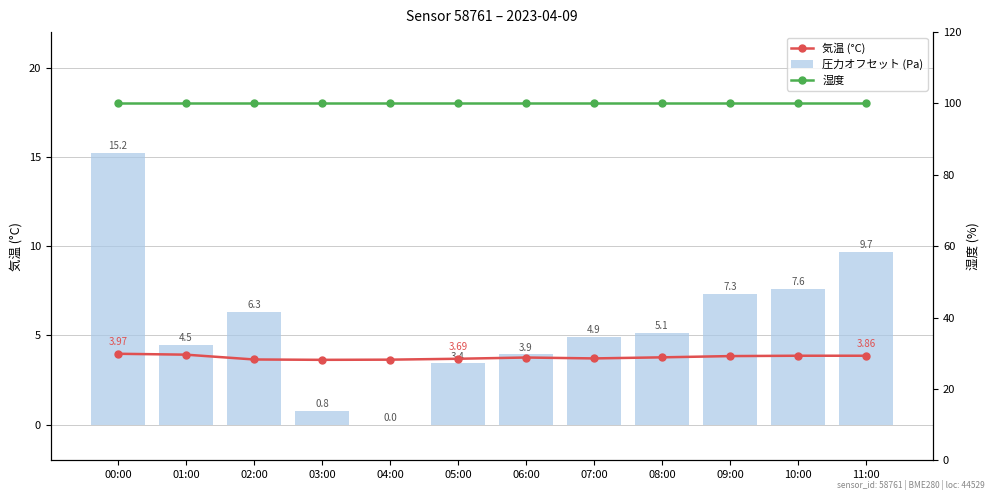

Is it true that 湿度 equals 100.0 at 08:00?

True